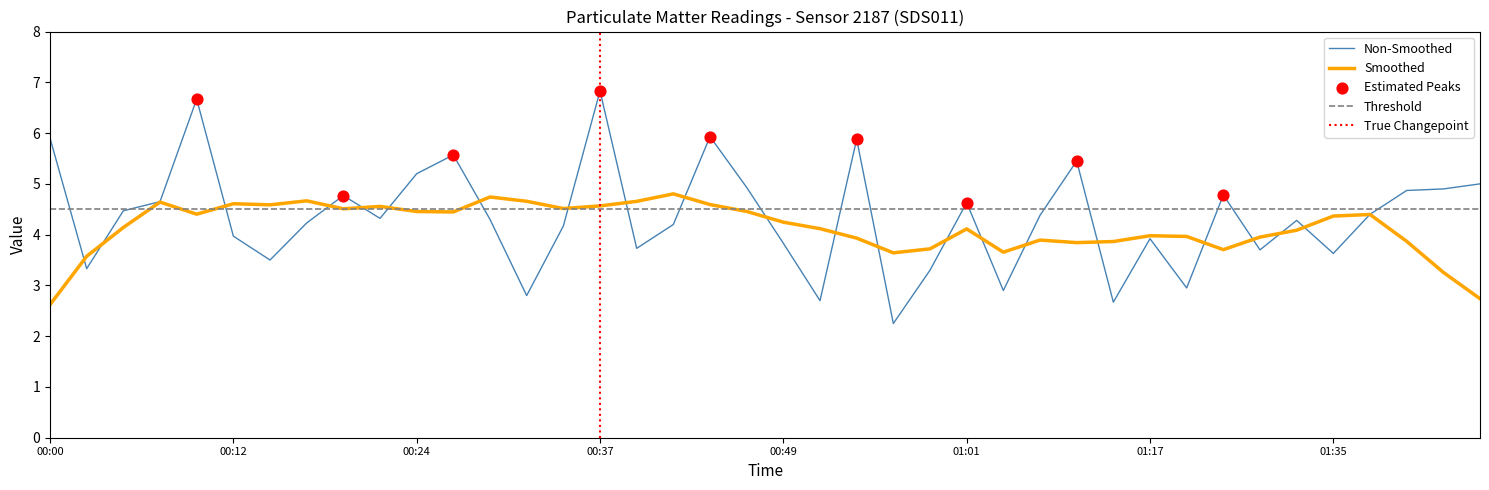

Which has a higher value, 00:52 or 00:10?

00:10